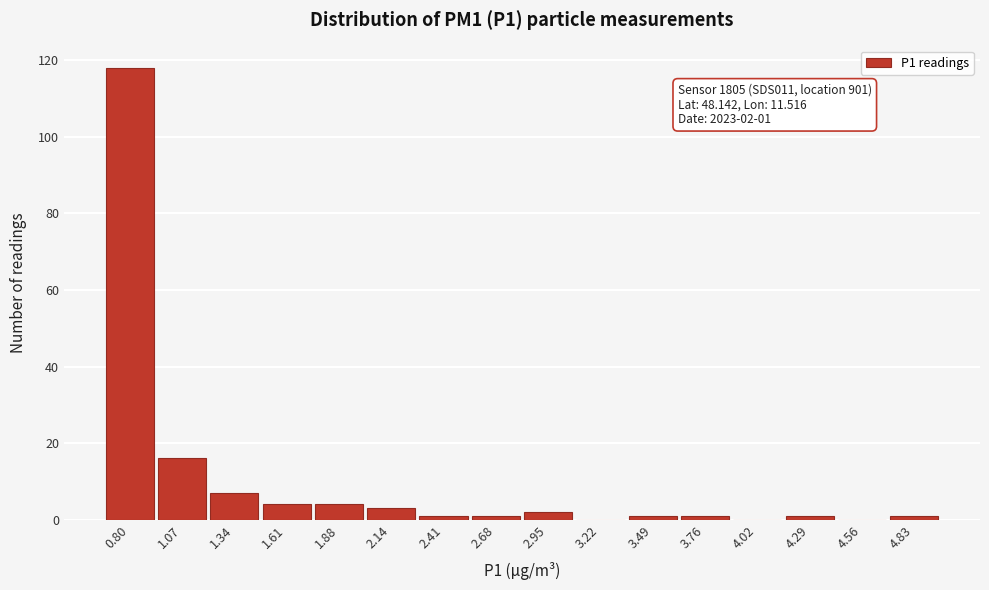

Reading left to right, list all the values displayed in this chart.

0.80=118	1.07=16	1.34=7	1.61=4	1.88=4	2.14=3	2.41=1	2.68=1	2.95=2	3.22=0	3.49=1	3.76=1	4.02=0	4.29=1	4.56=0	4.83=1